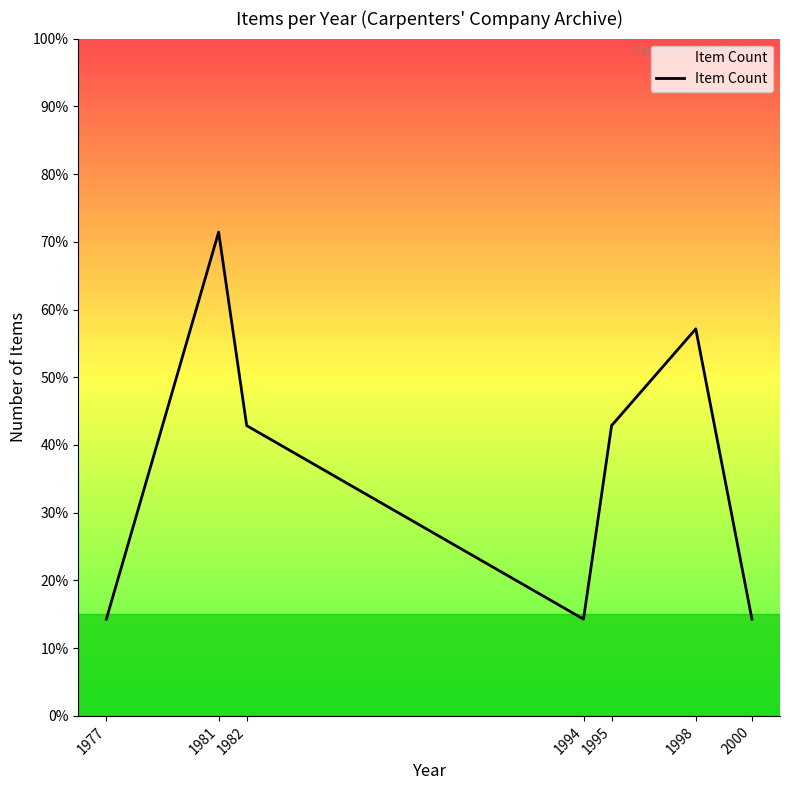

List the labels in order of value, largest first.

1981, 1998, 1982, 1995, 1977, 1994, 2000